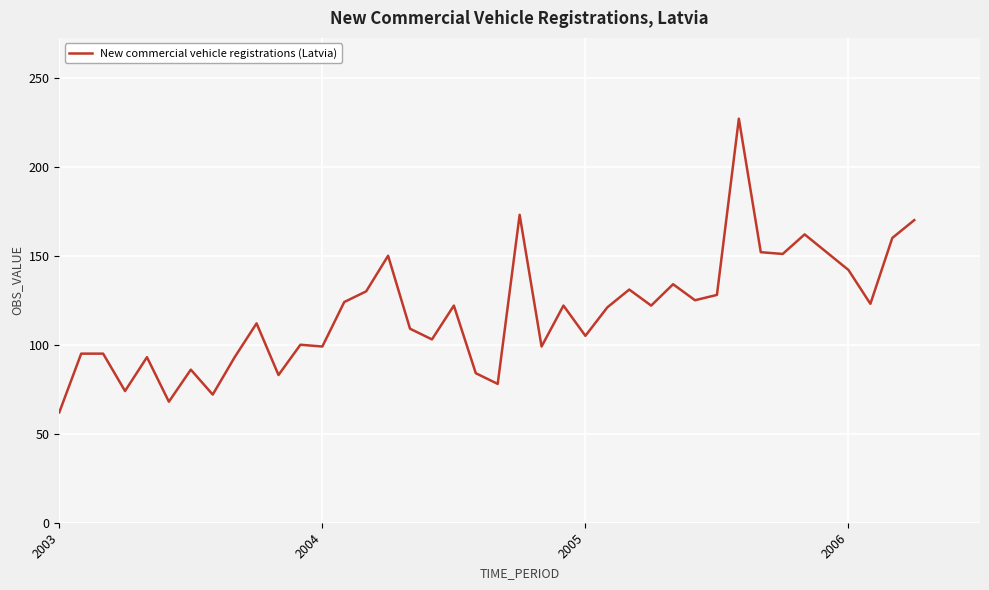

Is this an area chart (filled region under the line)?

No